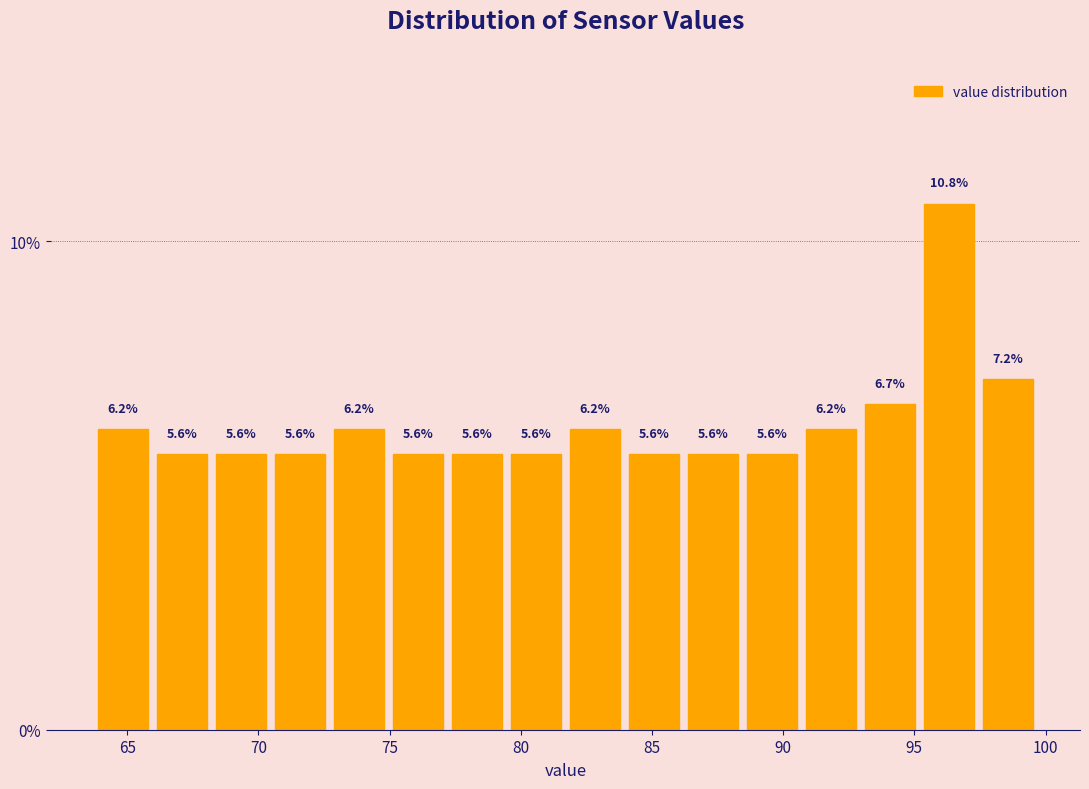

How tall is the bar that spans 74.95 to 77.20 on the x-axis? The bar edges are not printed on the chart, so give them approximately, as read against the axis.

5.6